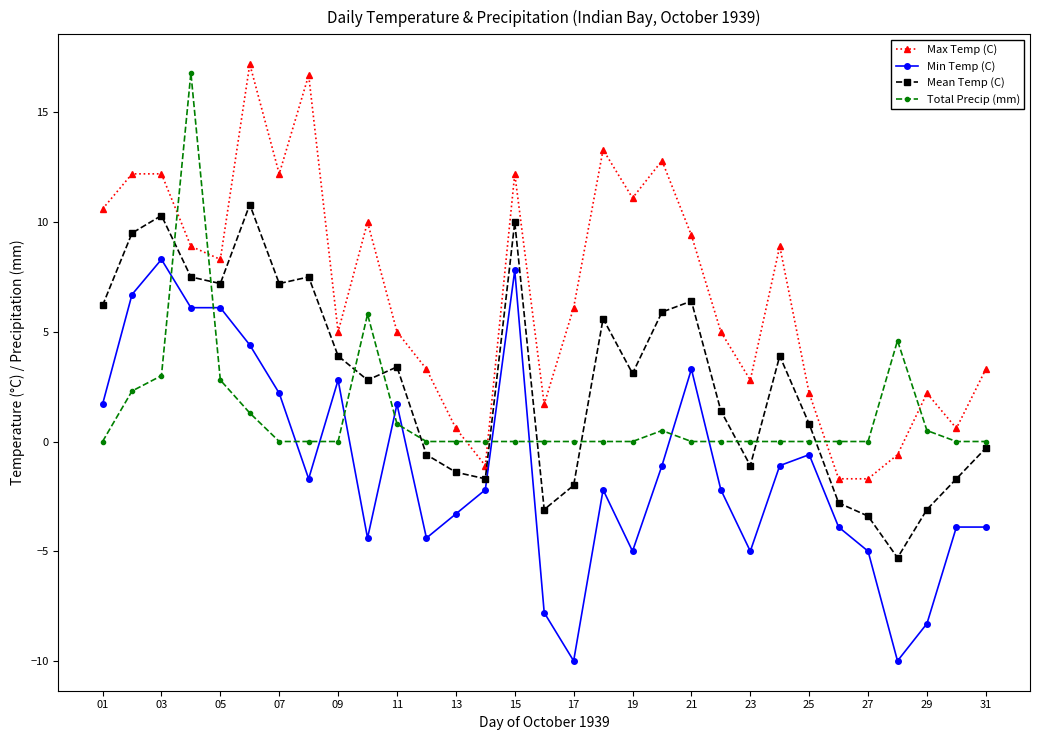

Which series has the largest total across all categories?

Max Temp (C)